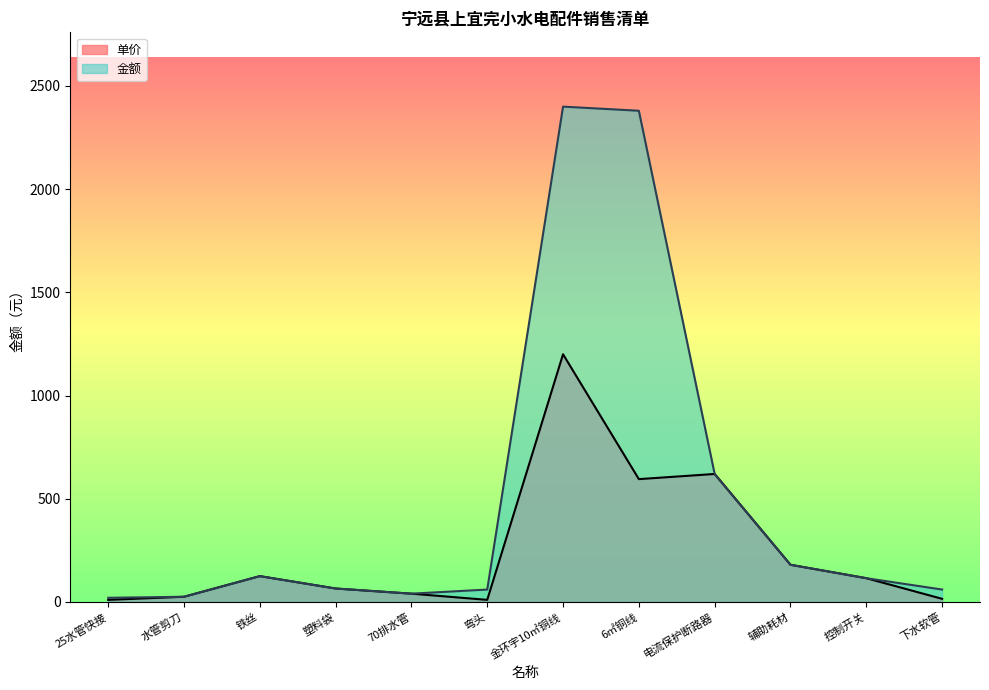

True or false: 单价 and 金额 cross at least once.

False